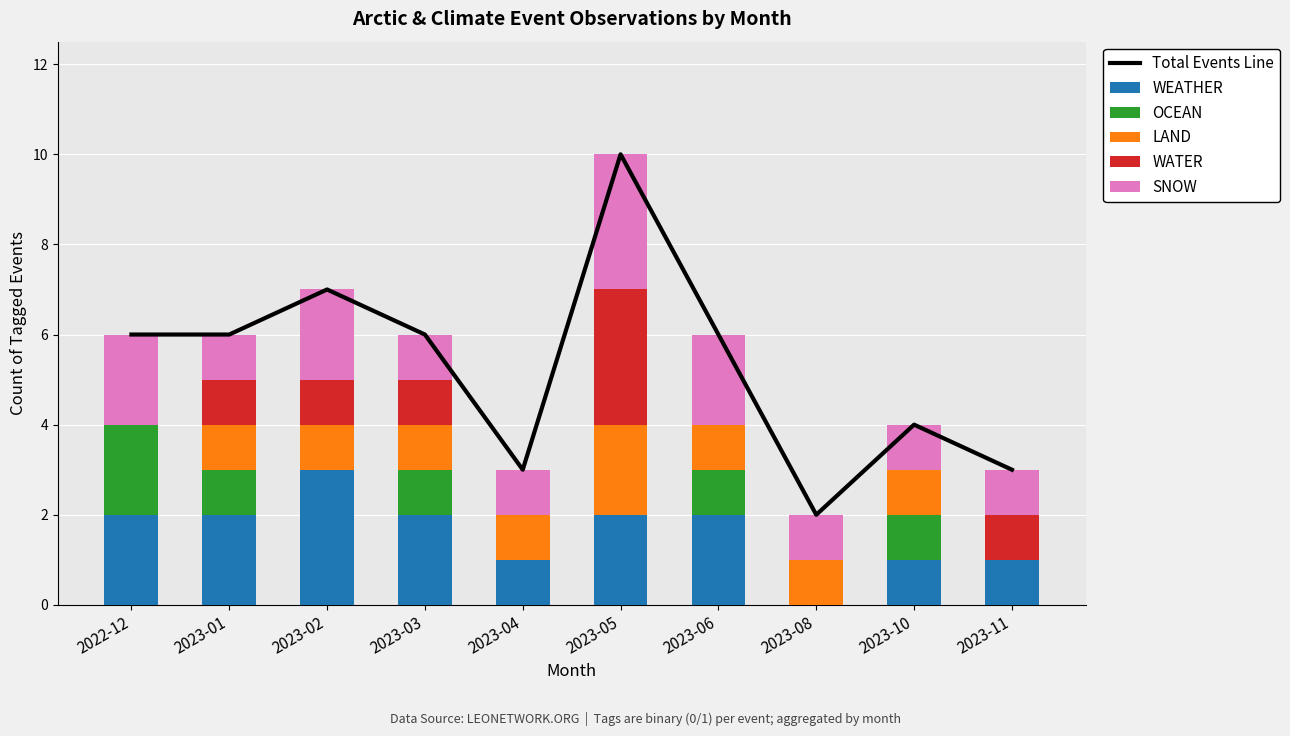

The WEATHER series shows 1 at 2023-08. True or false?

False